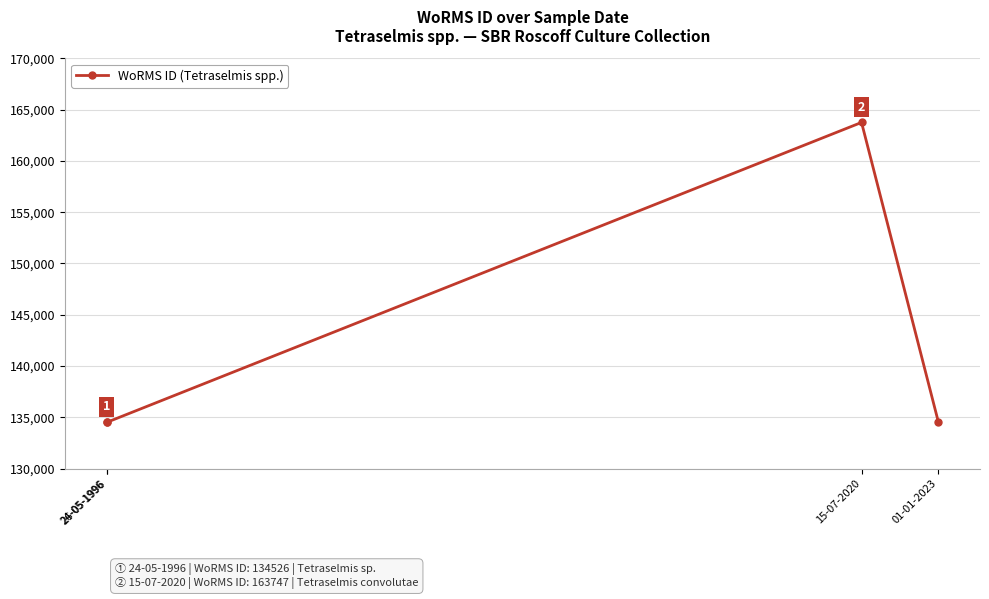

At which category does the data reach its first local peak?

15-07-2020